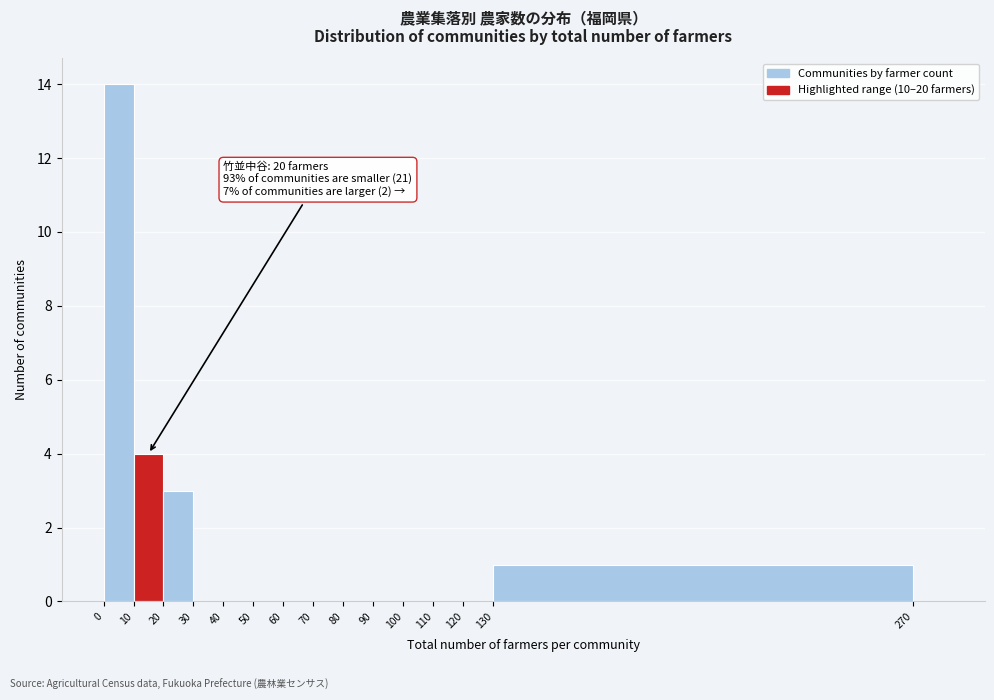

Which range on the x-axis has the tallest bar?

0 to 10